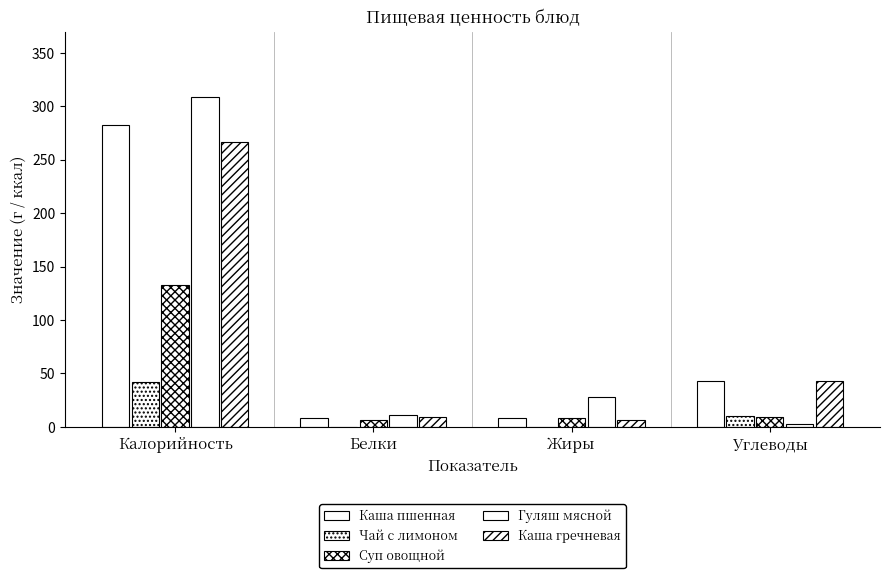

True or false: Чай с лимоном has a value of 0.1 at Белки.

True